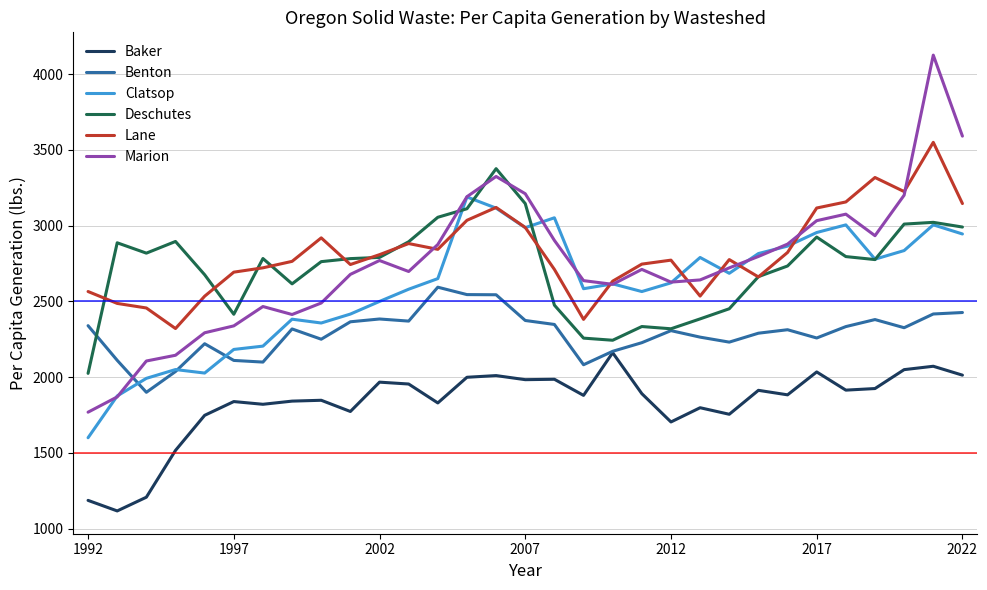

True or false: Baker and Lane cross at least once.

False